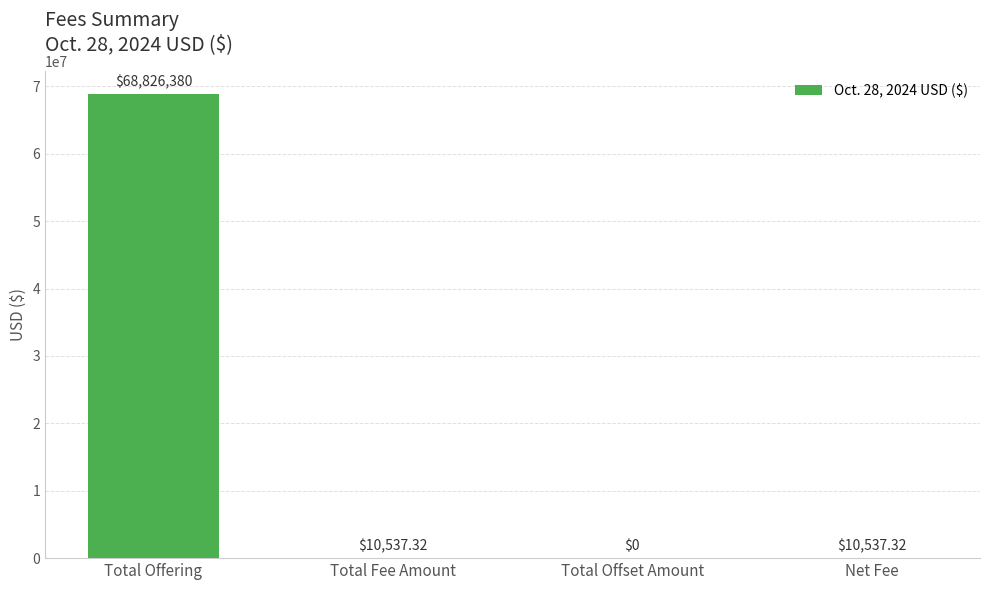

The value at Total Offering is 22283135.5. True or false?

False